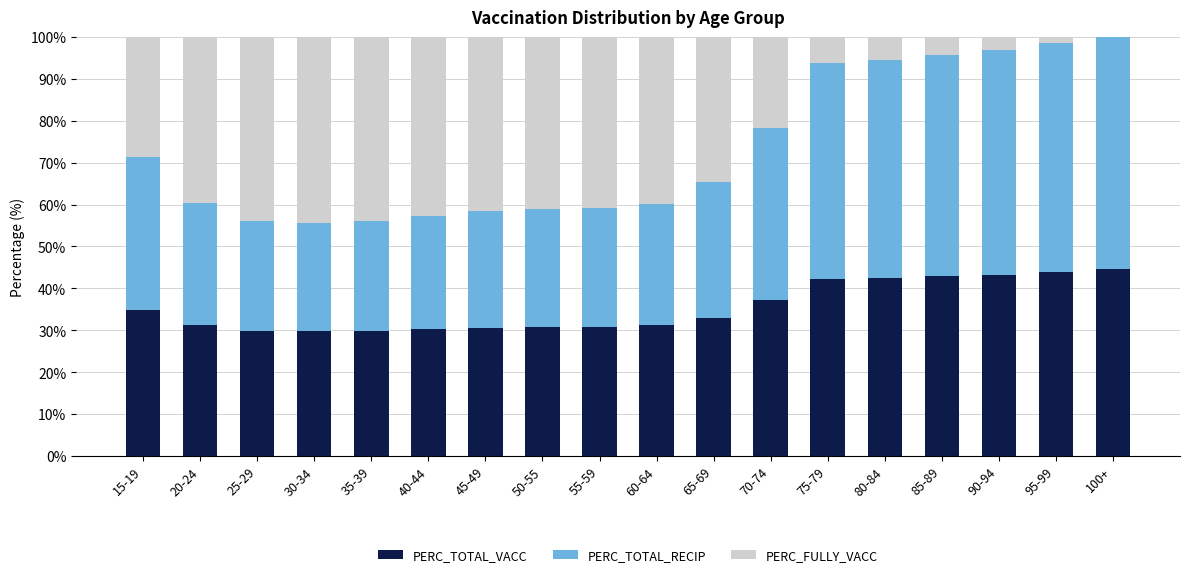

What is the total value across all series at 75-79?

100.0